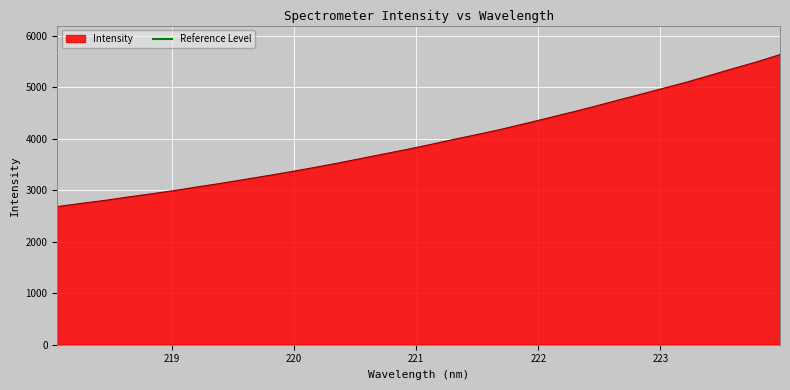

How many series are shown in this chart?

1